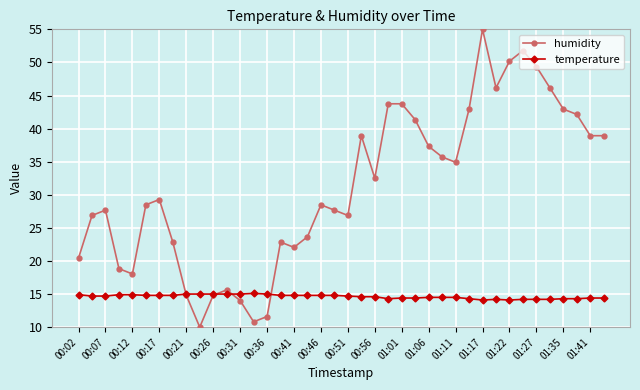

Which series has the widest spread of values?

humidity